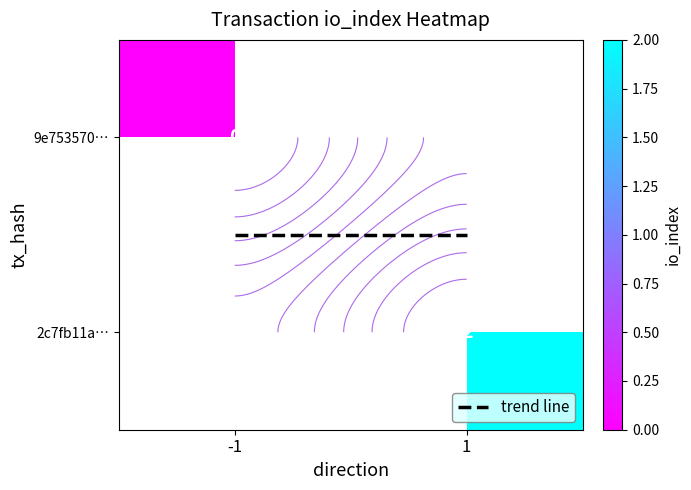

Which series has the widest spread of values?

9e75357007d8fba7ed429bc5bb7bce211c7c6cb